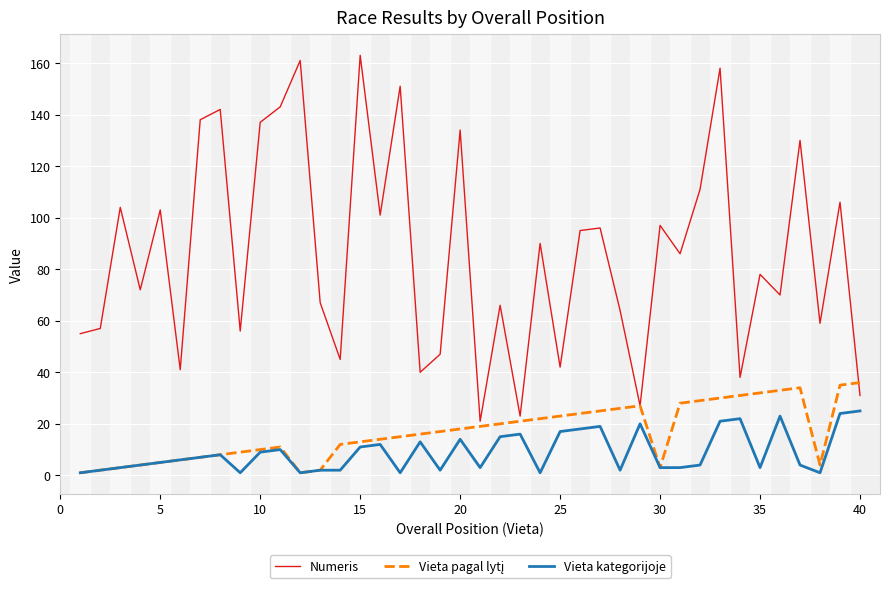

True or false: Vieta kategorijoje and Numeris cross at least once.

False